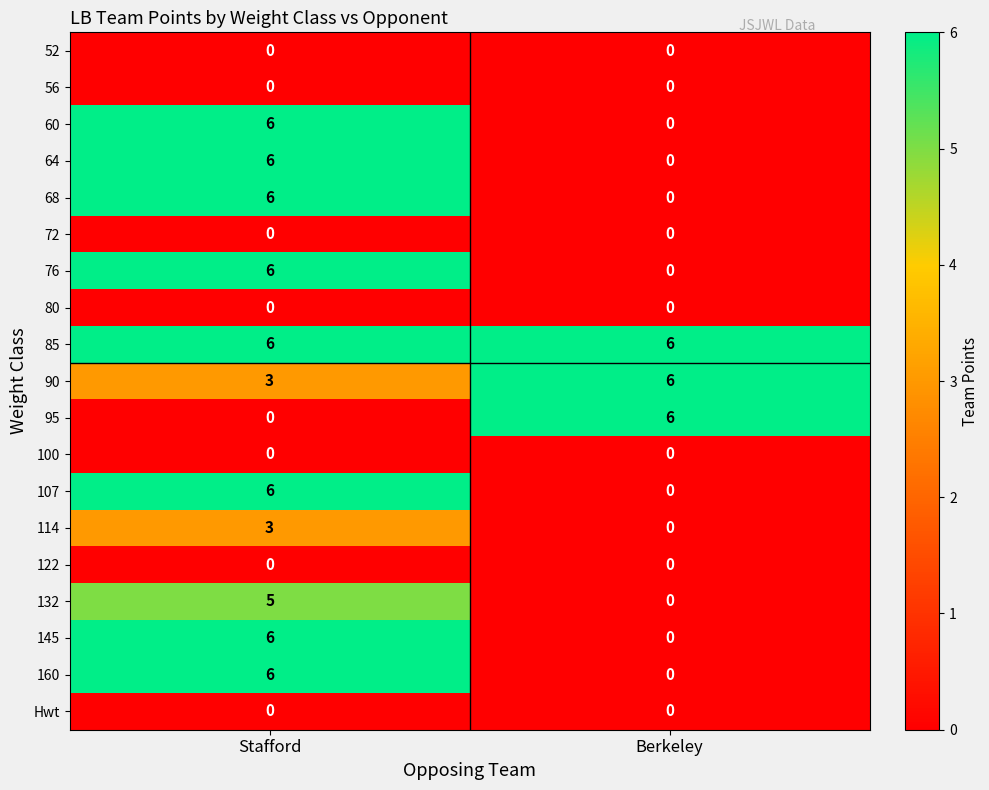

The value of 56 at Stafford is 0. True or false?

True